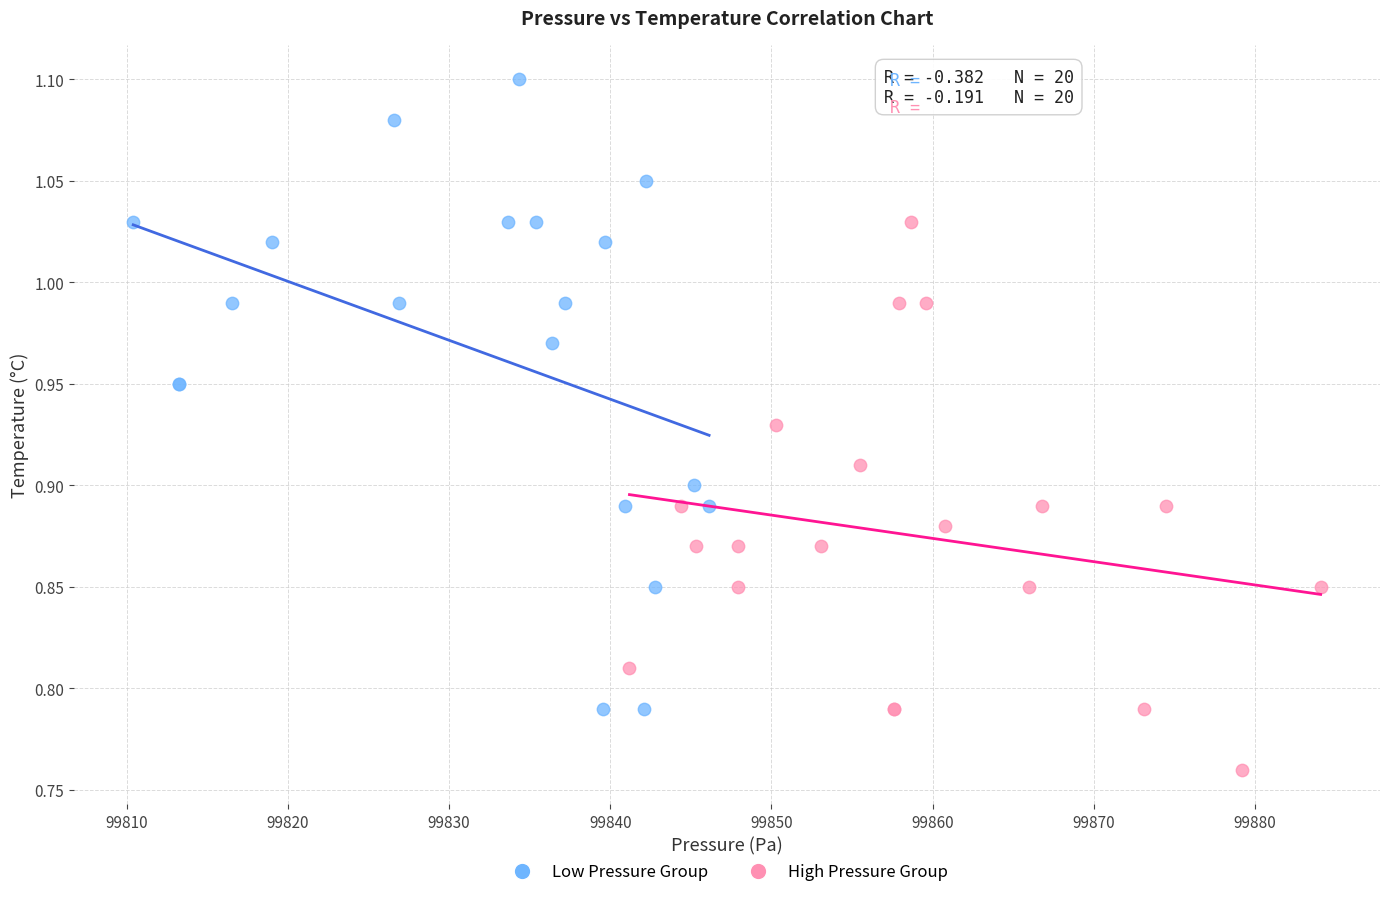

Which series reaches the maximum Y coordinate?

Low Pressure Group